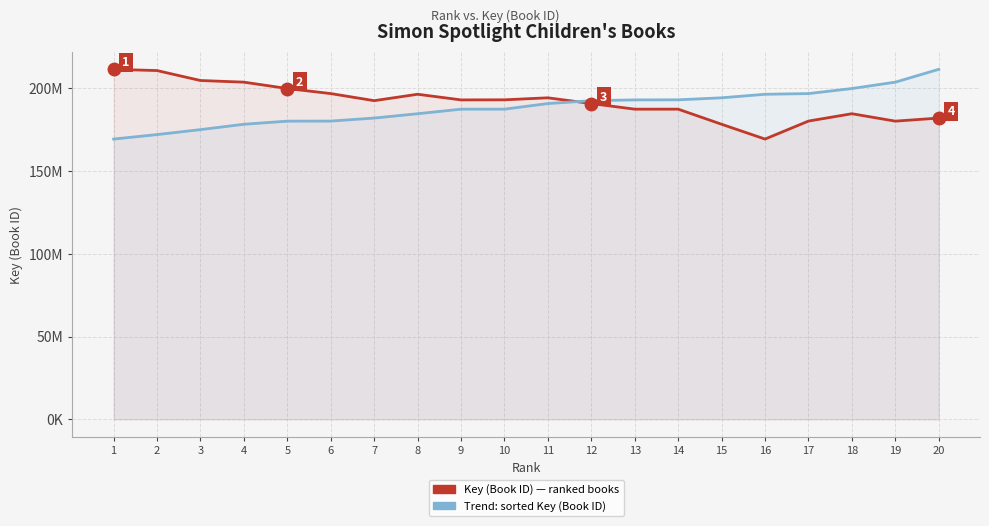

At 6, list the series in order from largest to smallest.

Key (Book ID) — ranked books, Trend: sorted Key (Book ID)